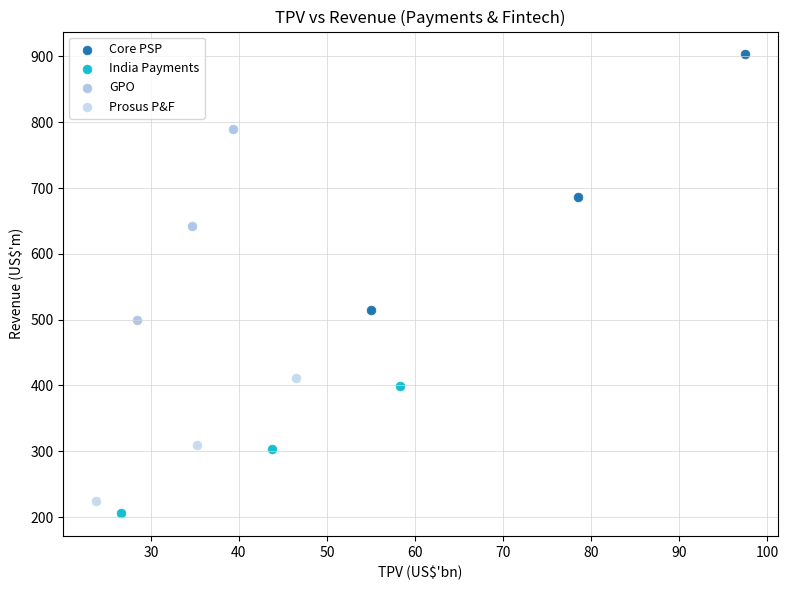

Which series contains the lowest Y value?

India Payments